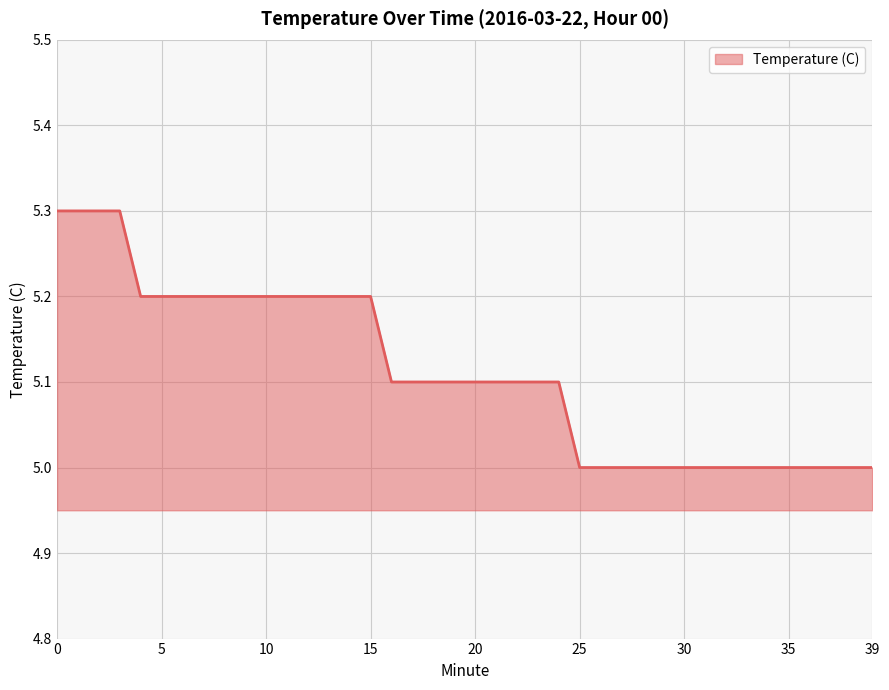

What is the greatest value displayed?

5.3